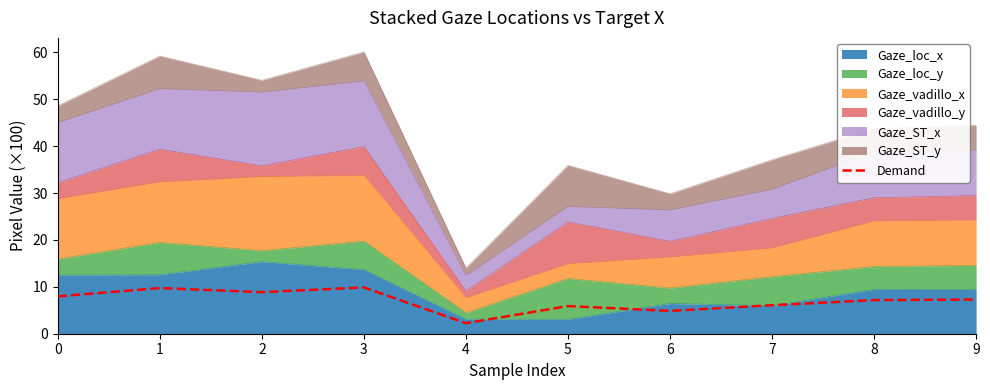

What is the average value?

7.0